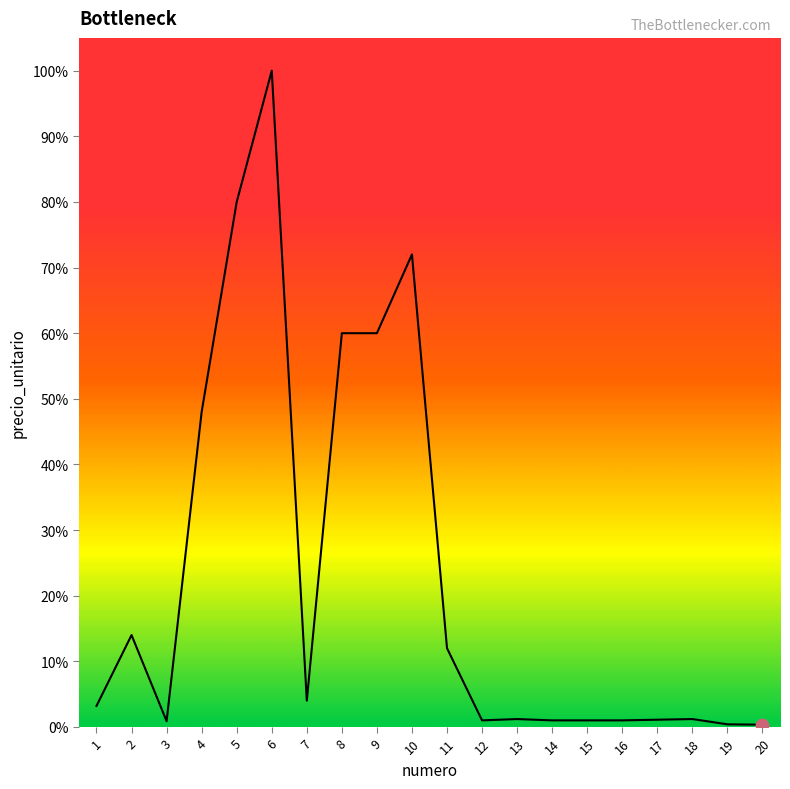

Which has a higher value, 7 or 2?

2